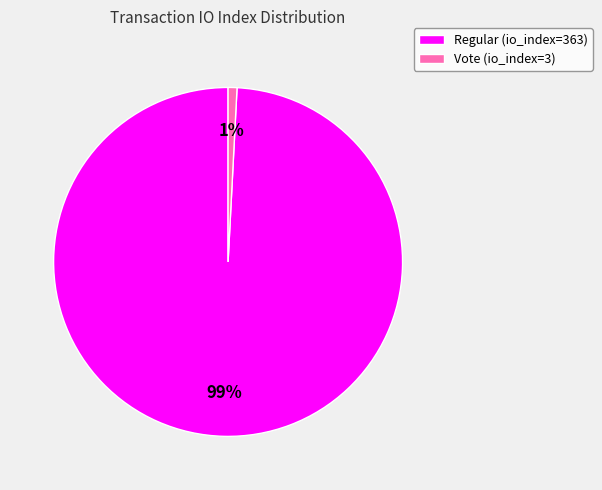

To the nearest percent, what is the difference between the Vote (io_index=3) and Regular (io_index=363) slice percentages?

98%